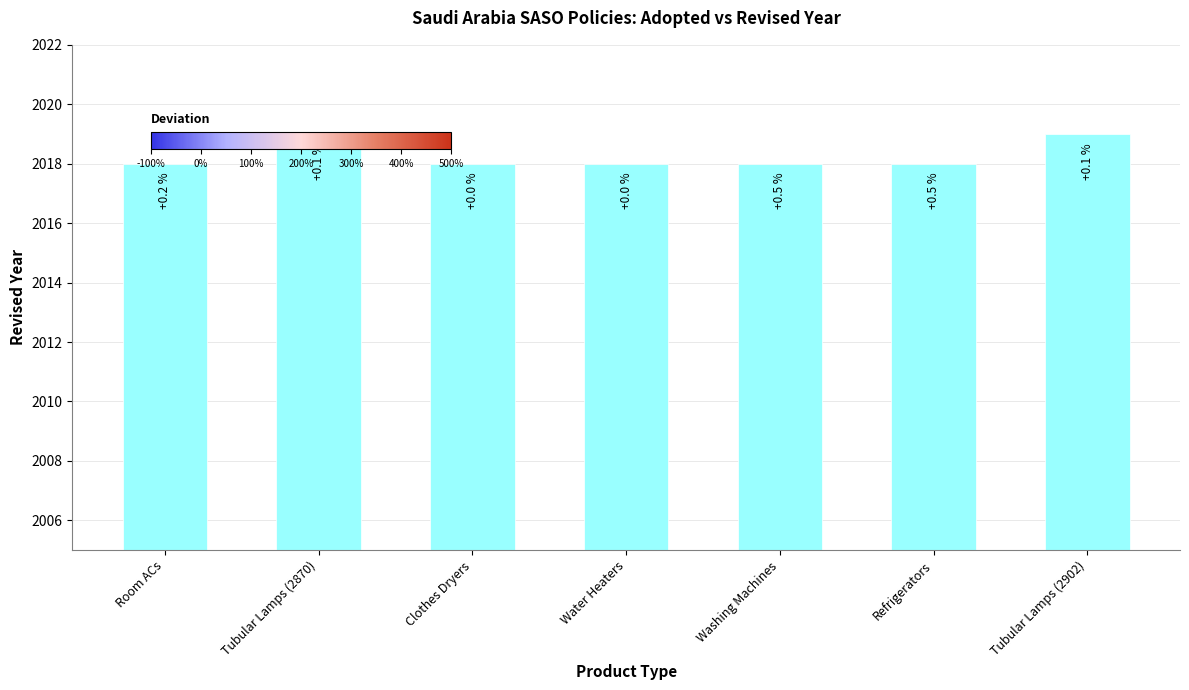

Which category has the lowest value across all series?

Room ACs